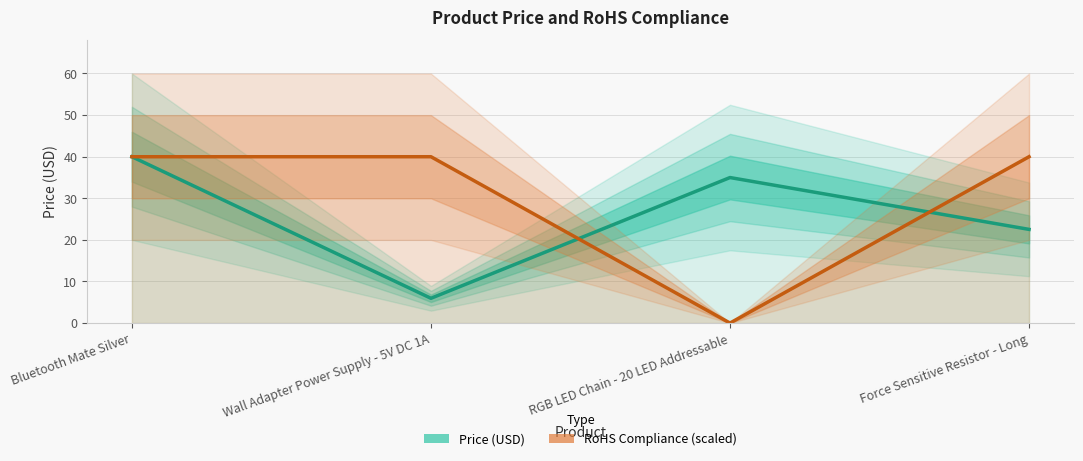

What is the value of the RoHS Compliance (scaled) point at the 4th from the left?

40.0